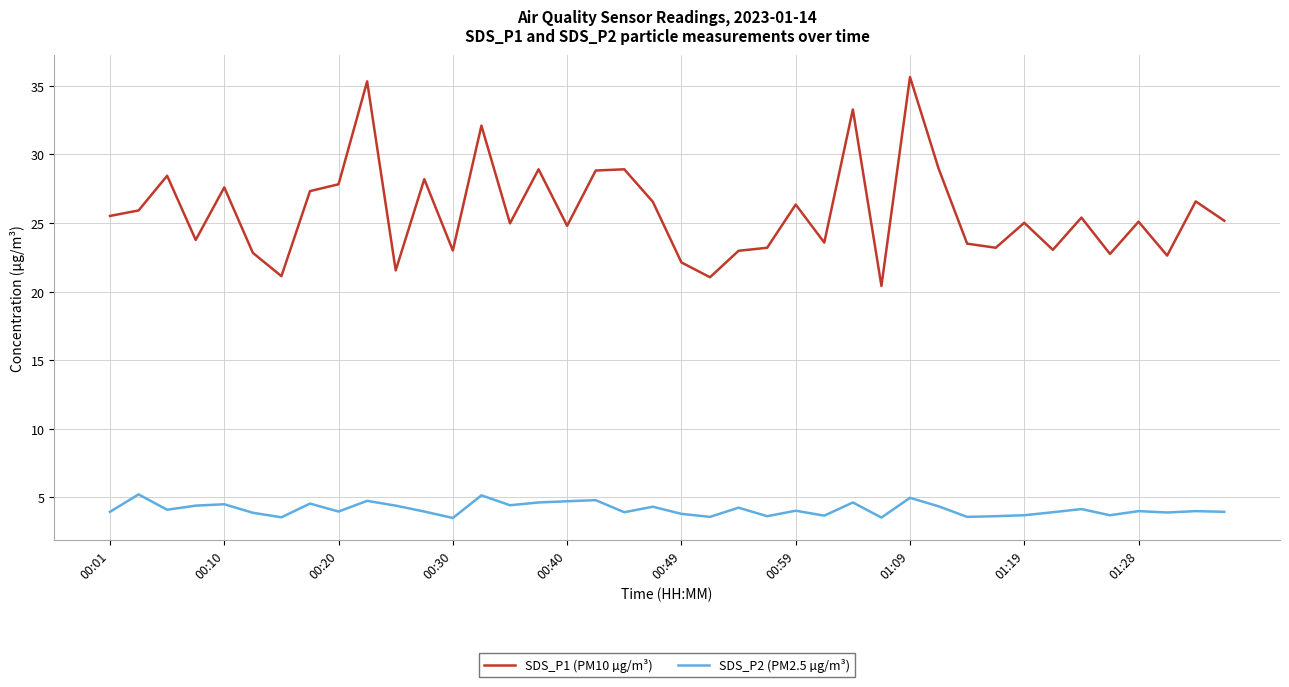

Which series has the largest range (max minus min)?

SDS_P1 (PM10 µg/m³)